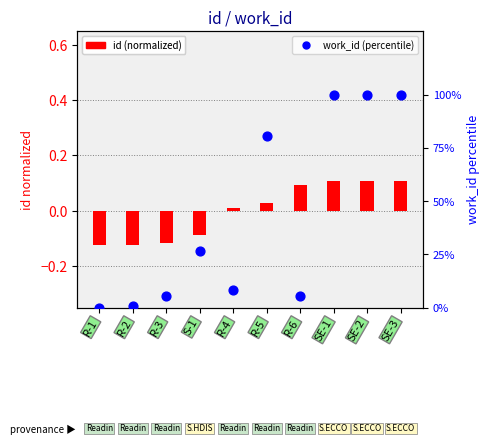

Which series reaches the minimum Y coordinate?

id (normalized)